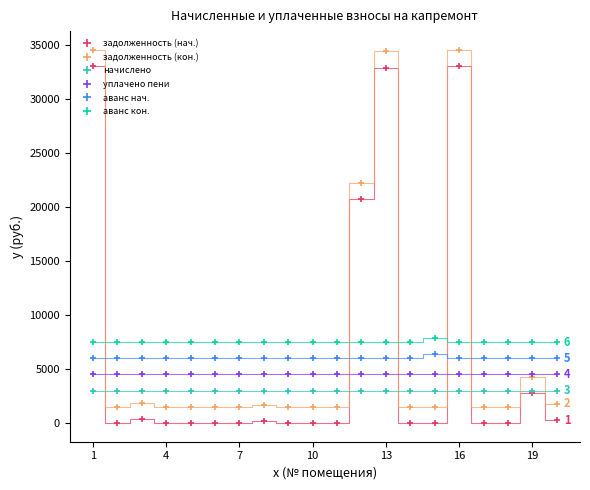

True or false: задолженность (нач.) and начислено cross at least once.

True